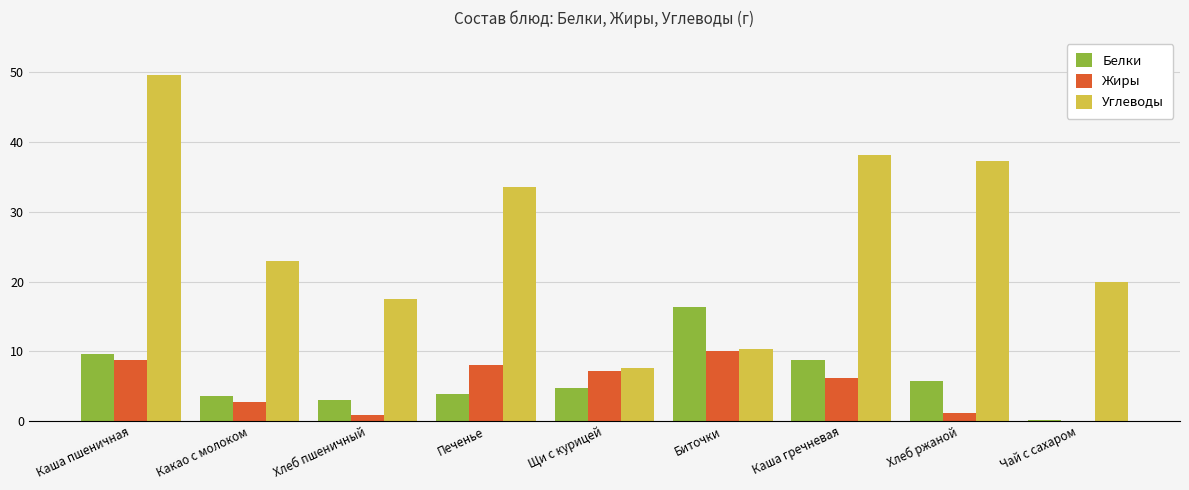

What is the total value across all series at Хлеб ржаной?

44.2